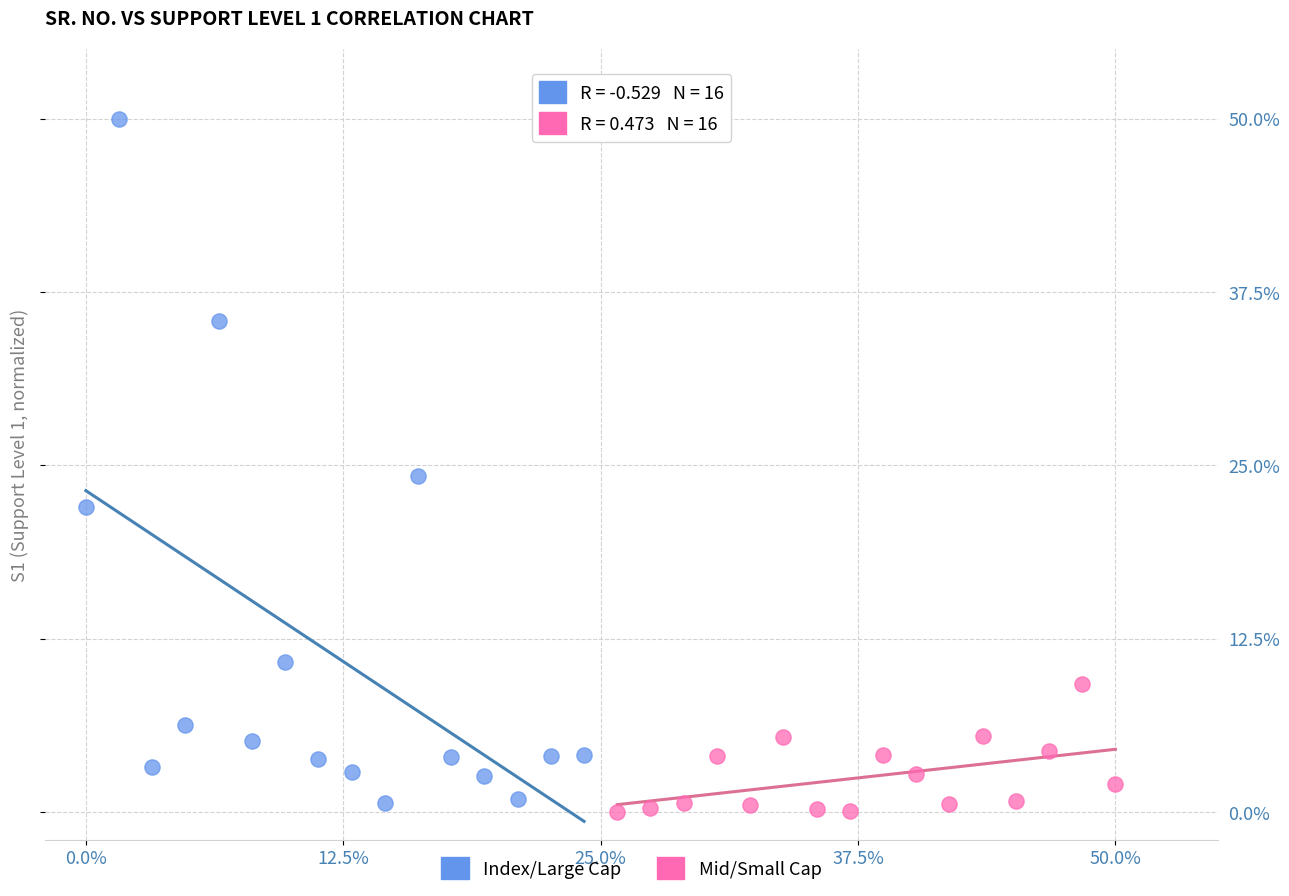

Which series has the widest spread of Y values?

Index/Large Cap